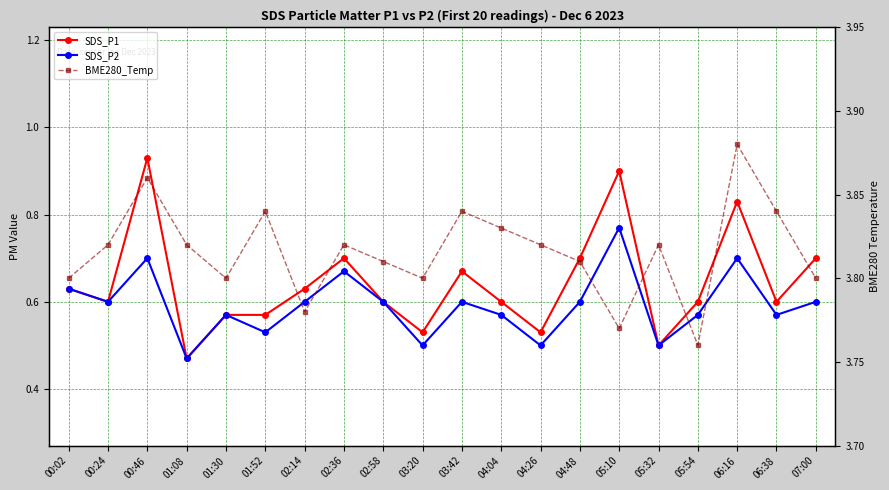

Count the number of data series in this chart.

3